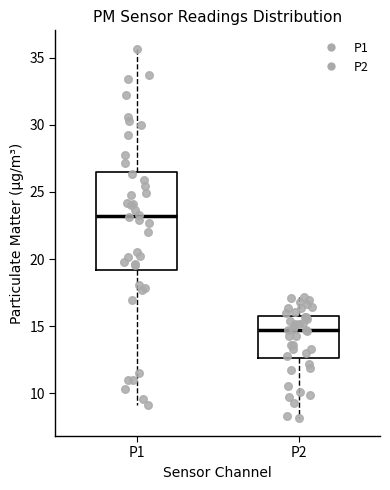

Reading left to right, read every box against the y-axis: the position of its median line, the range the box covers, and the ends of its whiskers. The values are not printed on the chart, so give them approximately, as read against the axis.

P1: median 23.0, box 19.0 to 26.5, whiskers 9.0 to 35.5
P2: median 14.5, box 12.5 to 16.0, whiskers 8.0 to 17.0